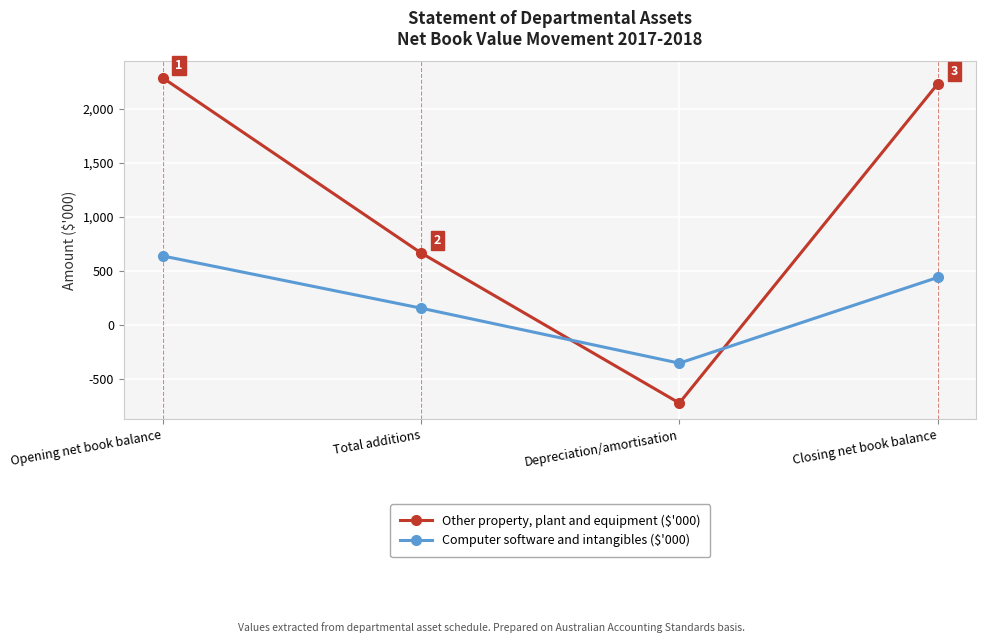

How many times do Other property, plant and equipment ($'000) and Computer software and intangibles ($'000) cross each other?

2